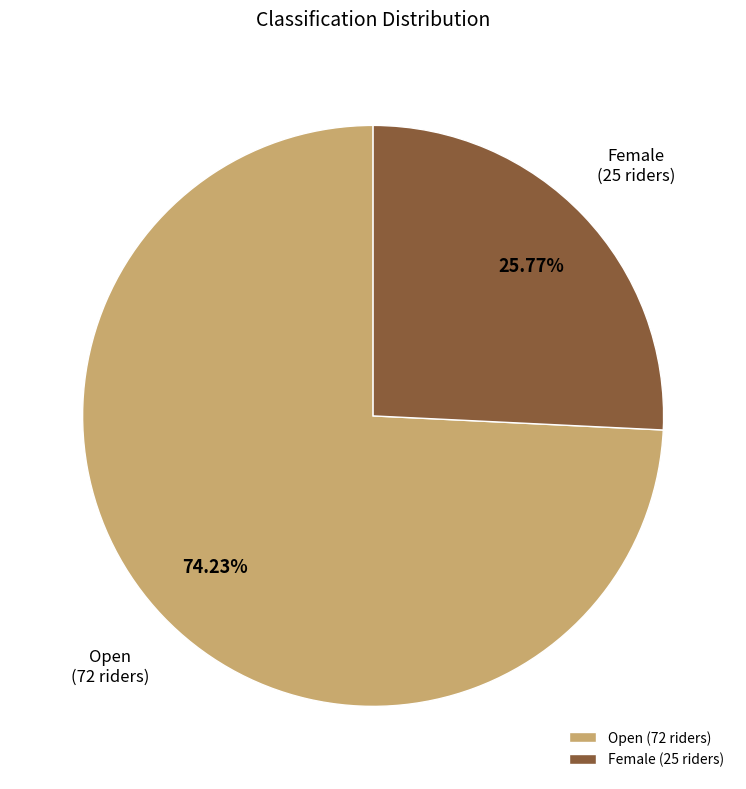

Is there any slice that represents more than half of the pie?

Yes